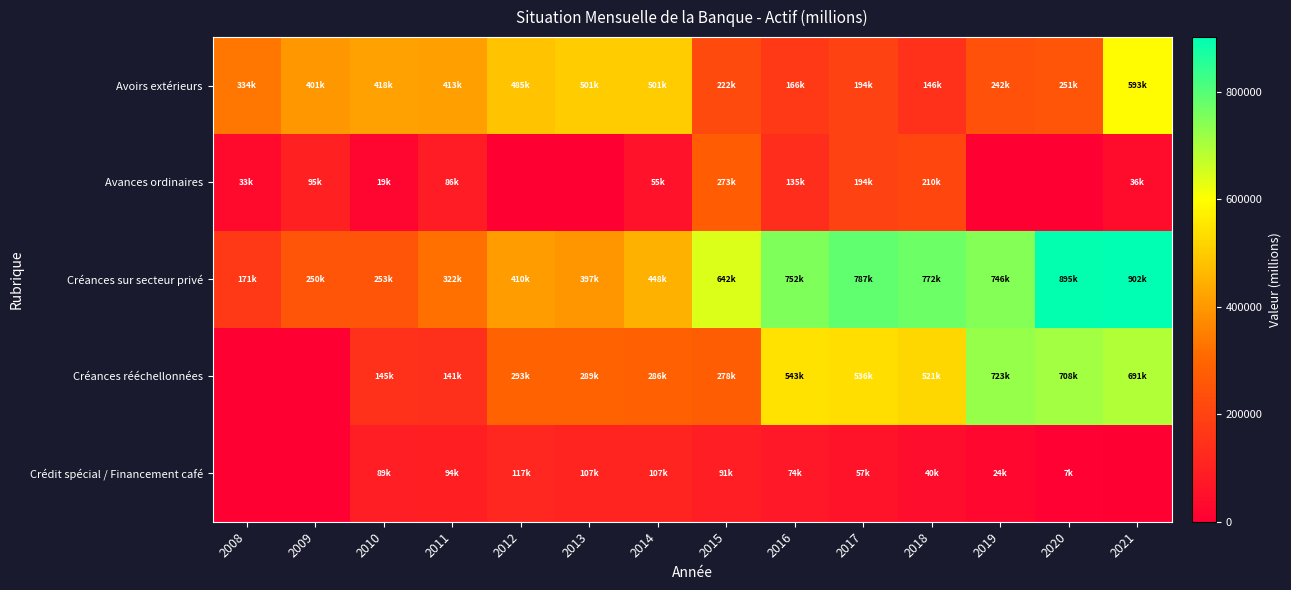

At which category does the chart reach its minimum across all series?

2012